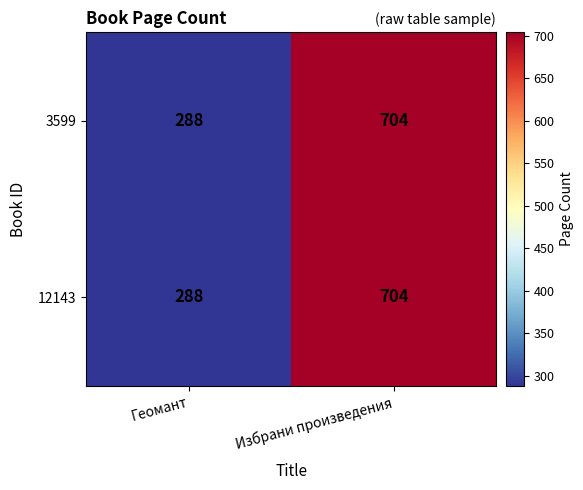

Rank the categories by 12143 value from highest to lowest.

Избрани произведения, Геомант